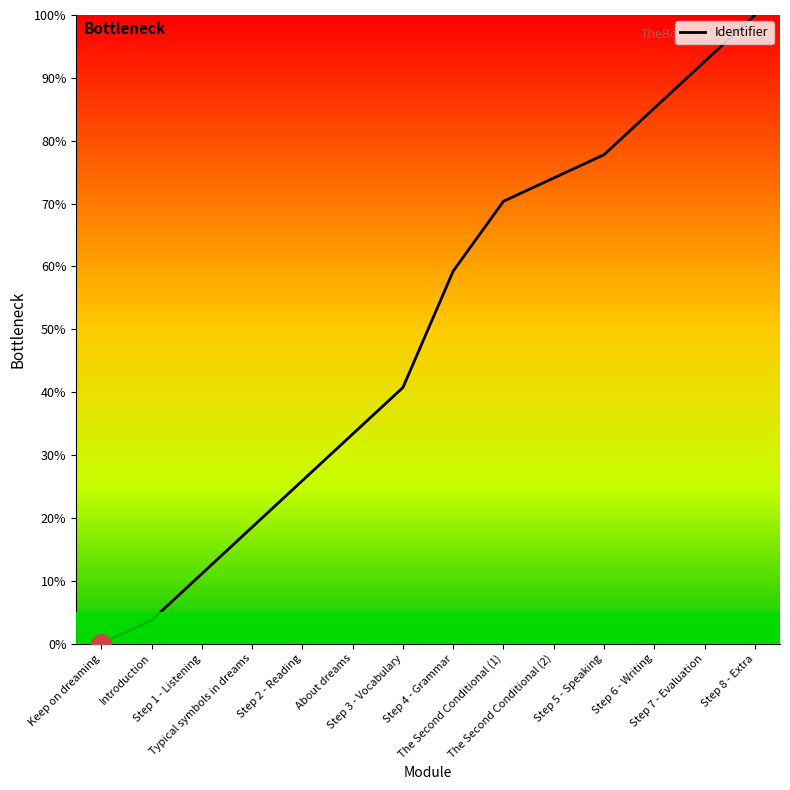

What is the change in value from Keep on dreaming to Step 6 - Writing?

+85.2